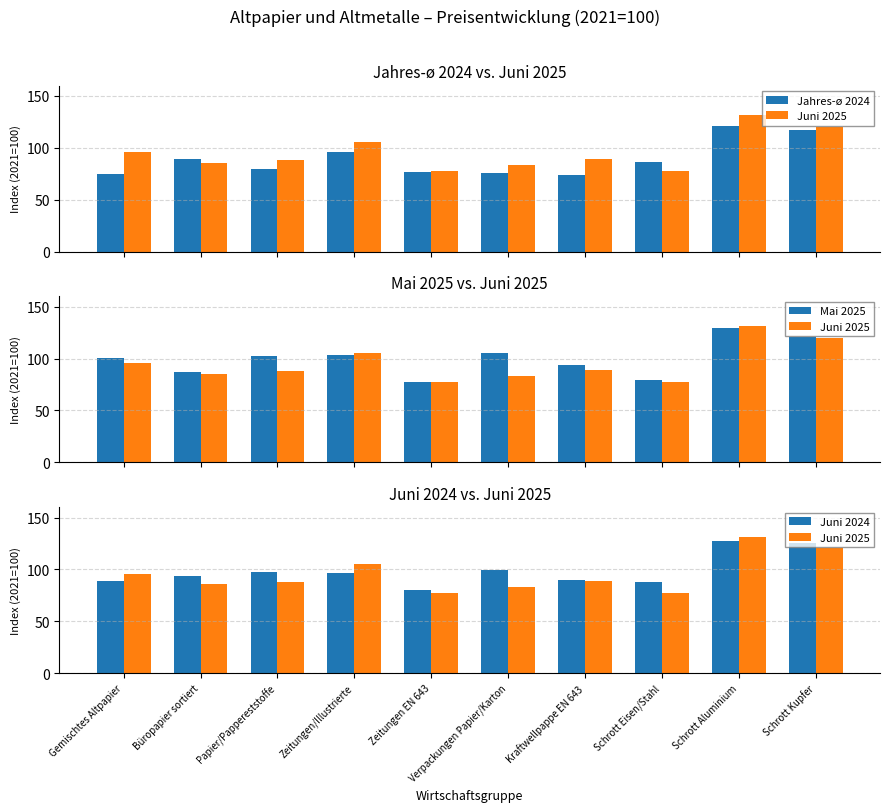

What is the maximum value for Juni 2025?

131.3